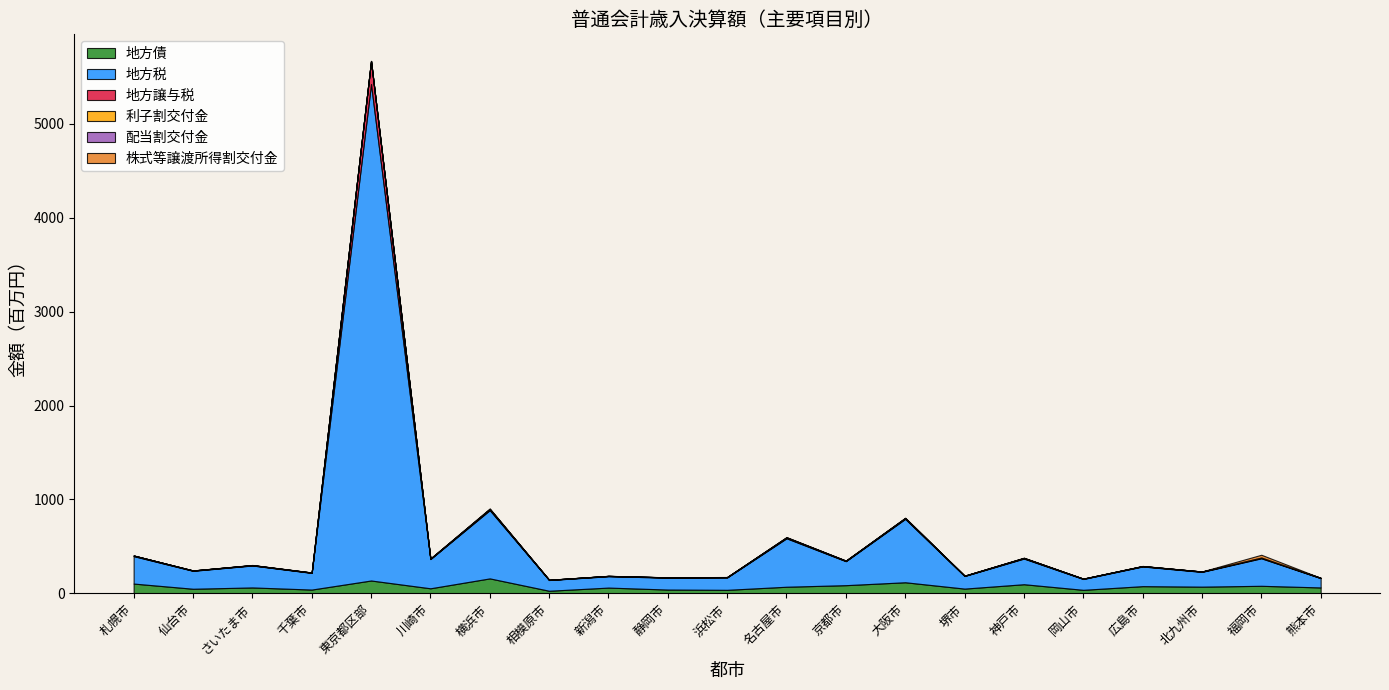

Reading right to left, list all the values displayed in this chart.

地方債: 62784114	80268000	71243600	76535600	37386600	97119900	50447200	117972500	86990000	70334000	37356700	40248300	61251800	27486300	159230000	53770000	136812940	40199979	62733976	48855200	104097000
地方税: 99416108	293379779	157450403	209762026	115430821	273490170	134355183	675404325	255709989	516296911	131831034	126891214	120942692	114349520	727141075	311185928	5289244641	177690121	233980906	191158744	292399779
地方譲与税: 2147354	6346476	3133200	3349280	2808996	4894709	2106811	6120840	3340933	6356558	3509133	2289764	3308013	1700626	8518838	3042255	245133153	2623023	2925754	2977785	5377879
利子割交付金: 165913	401927	211756	421432	239923	523020	288171	934168	421637	863384	237209	212011	191490	135125	898537	363394	0	233039	329506	218919	464351
配当割交付金: 231897	1042126	548045	943721	624274	1881288	817437	2654841	1572177	2949172	593196	529516	460187	635866	4228865	1712752	0	896478	1134561	509686	660596
株式等譲渡所得割交付金: 334395	29436087	580034	882437	601631	1898709	828193	2697942	1561234	2848743	696381	620448	444600	685490	4559906	1851015	0	1048918	1242215	518976	668863